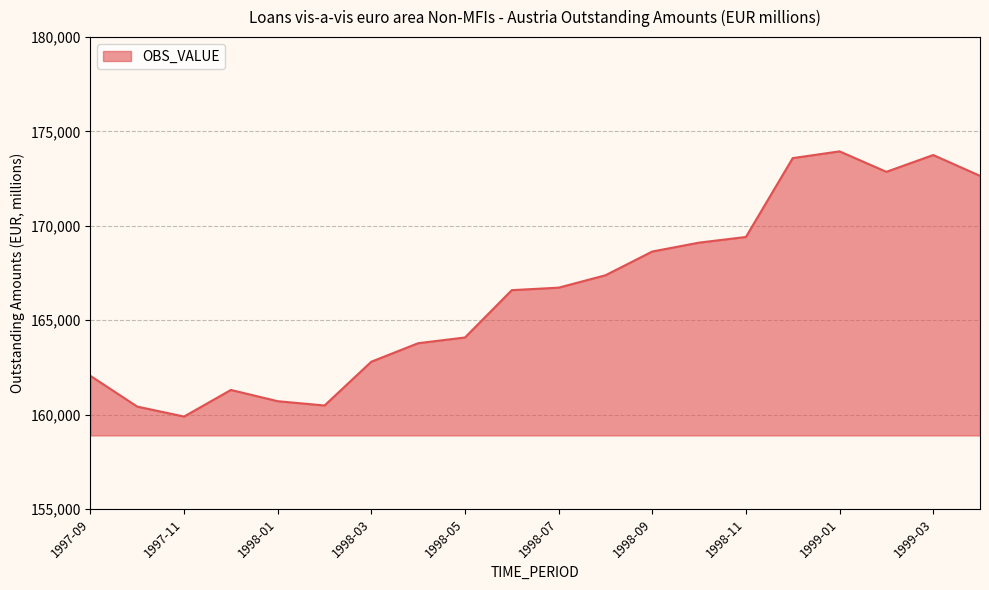

What is the difference between the maximum and minimum values?

14052